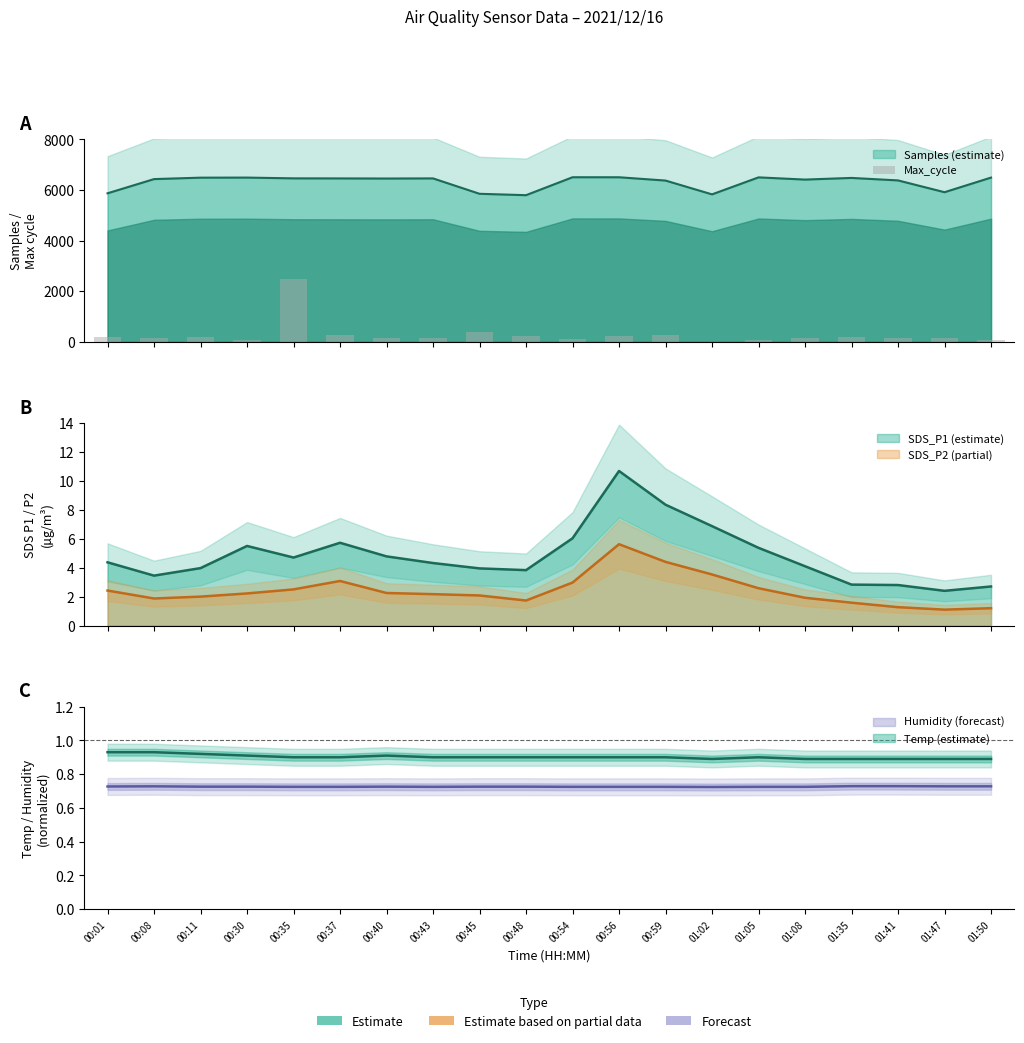

Rank the categories by value from highest to lowest.

00:35, 00:45, 00:59, 00:37, 00:56, 00:48, 00:11, 00:01, 01:35, 00:43, 01:47, 00:08, 01:08, 01:41, 00:40, 00:54, 00:30, 01:50, 01:05, 01:02